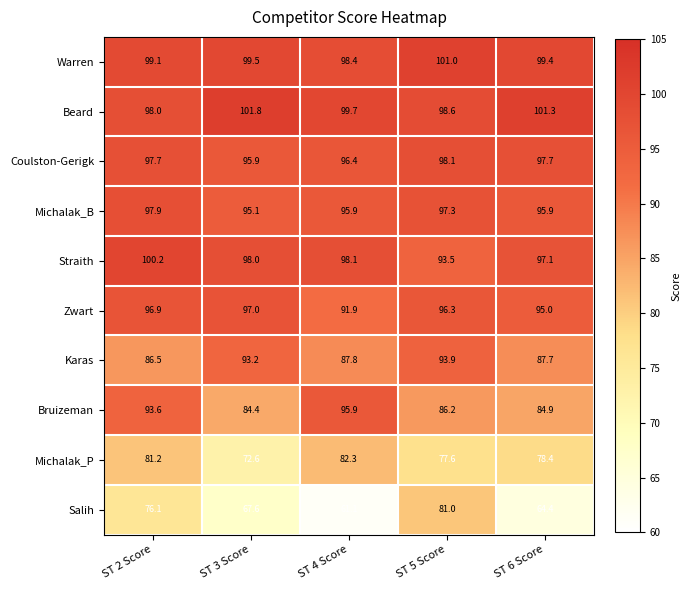

List the series in order of their peak value, lowest first.

Salih, Michalak_P, Karas, Bruizeman, Zwart, Michalak_B, Coulston-Gerigk, Straith, Warren, Beard